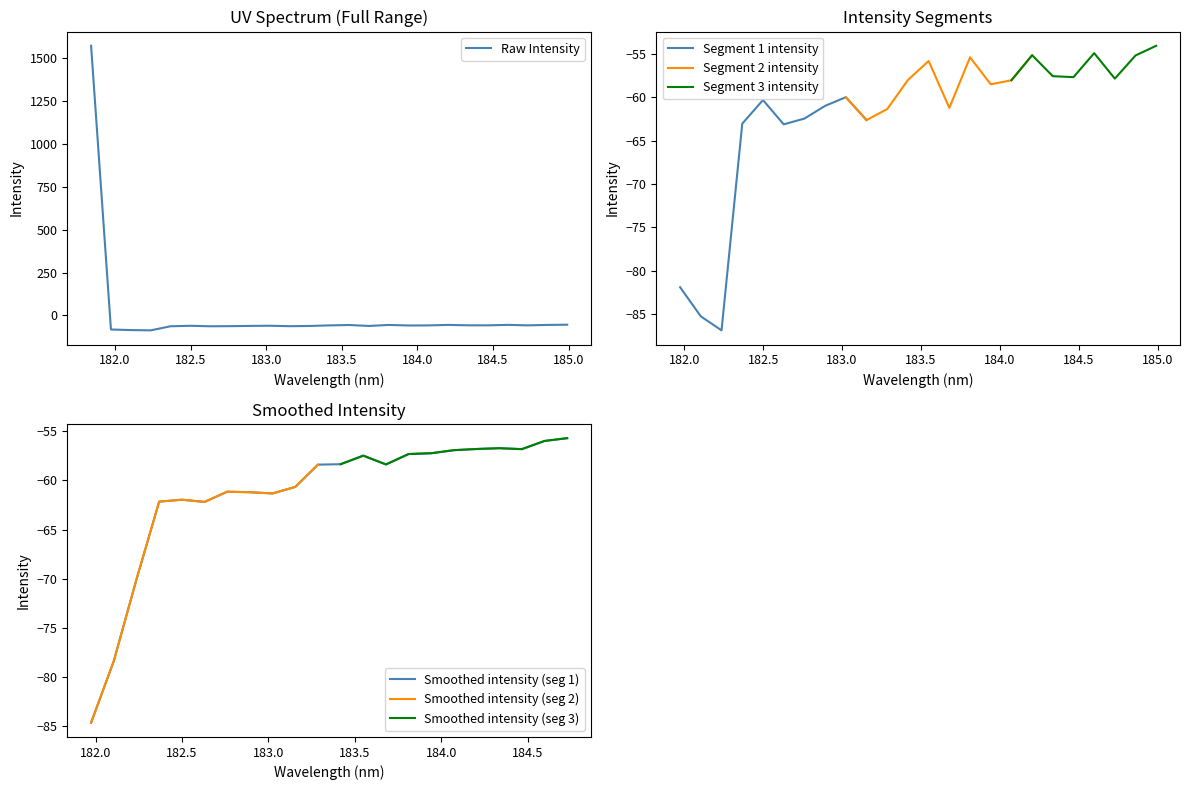

What is the average value?

3.4